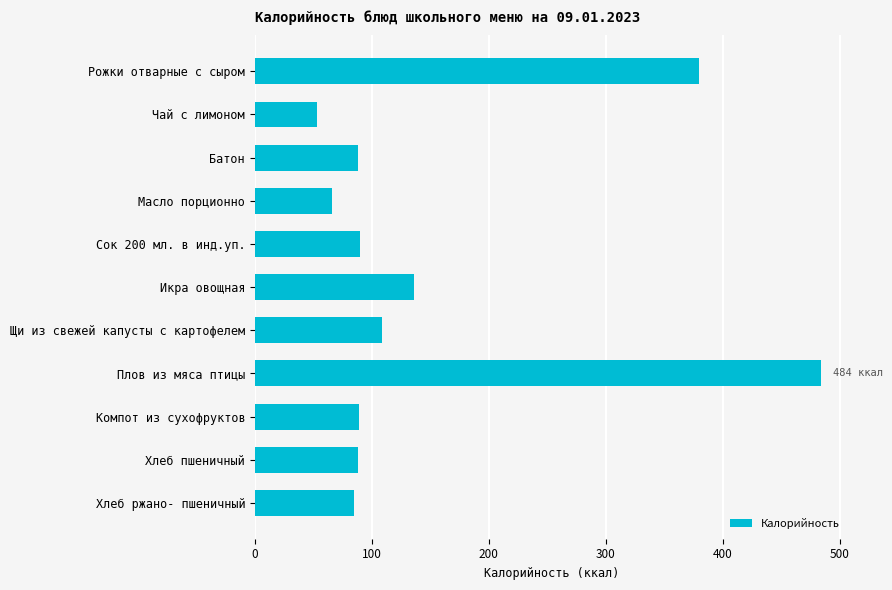

Where is the data nearest to the value 268?

Рожки отварные с сыром